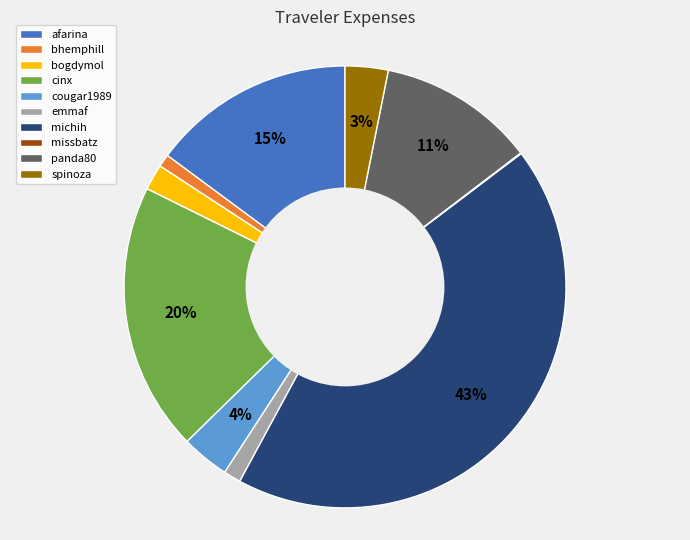

To the nearest percent, what is the difference between the bogdymol and spinoza slice percentages?

1%